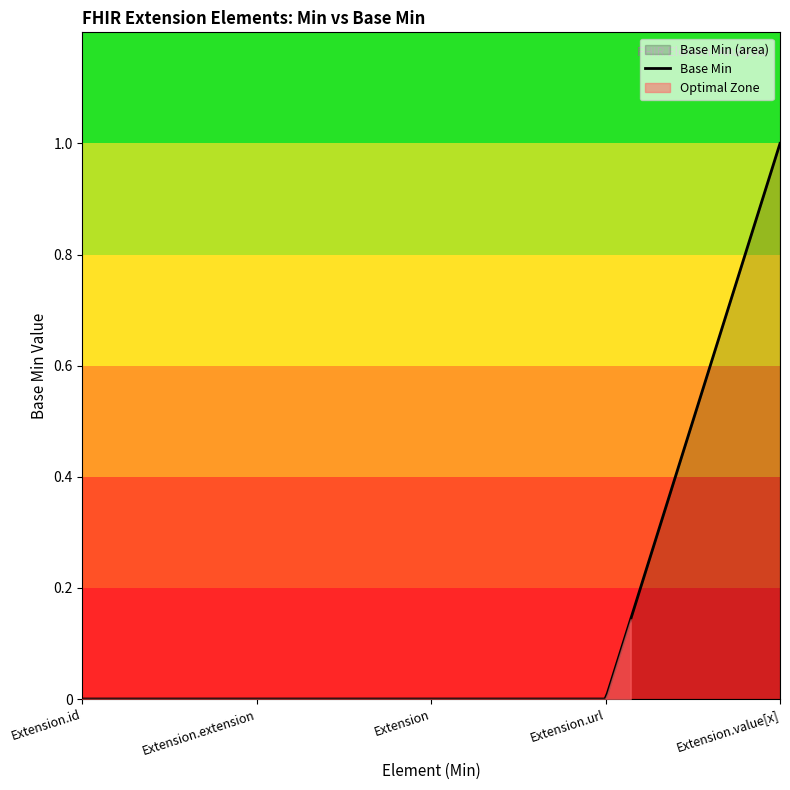

How many categories are shown in the chart?

5